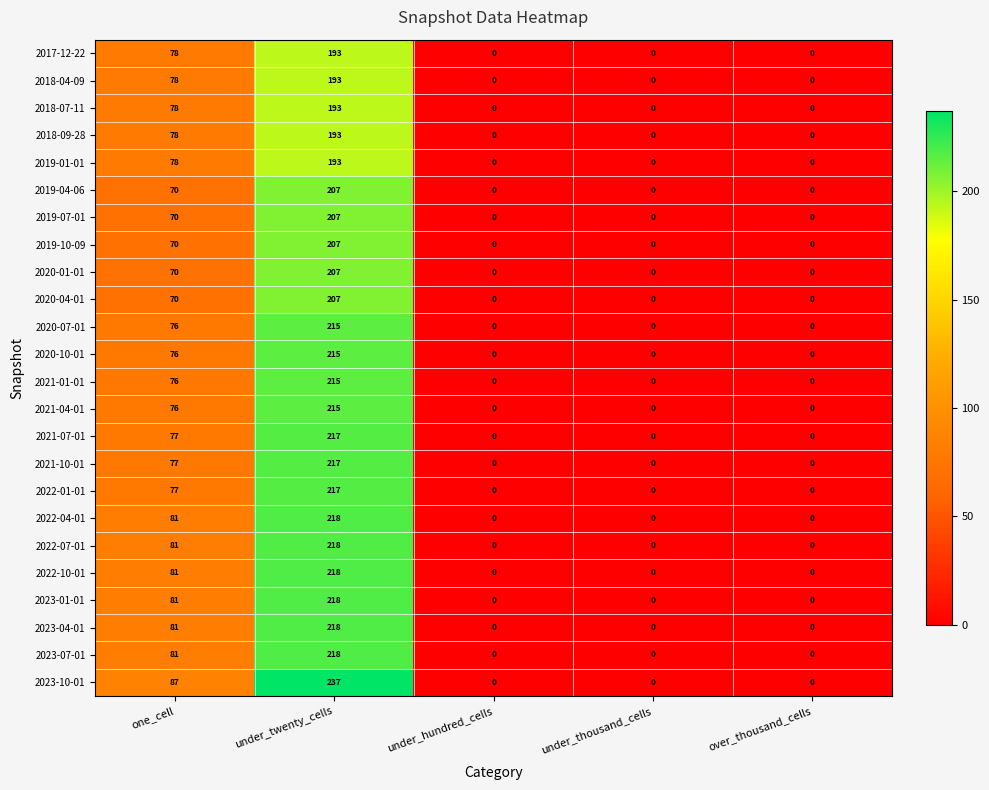

How many data points does each series have?

5